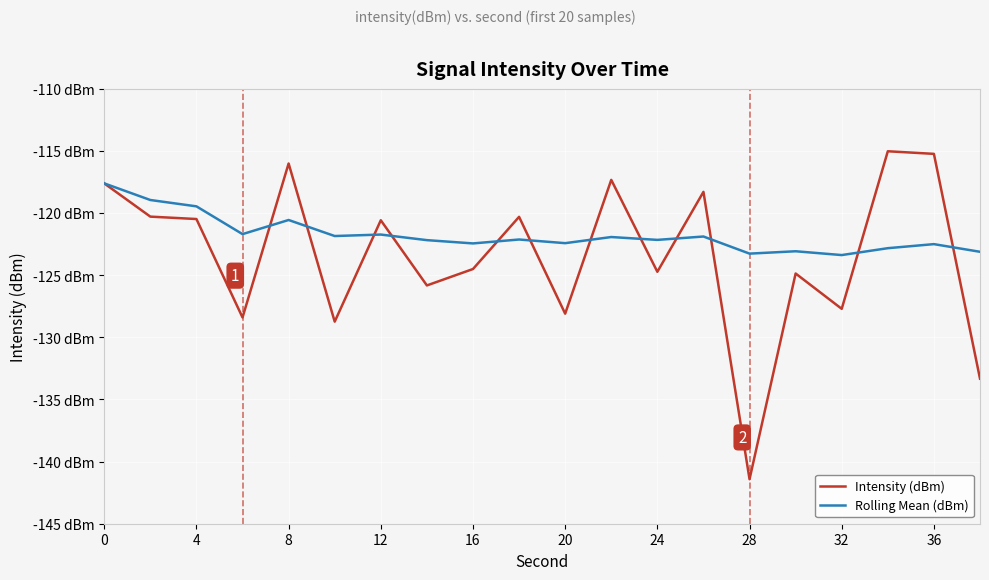

Does the chart display data point markers on the line(s)?

No